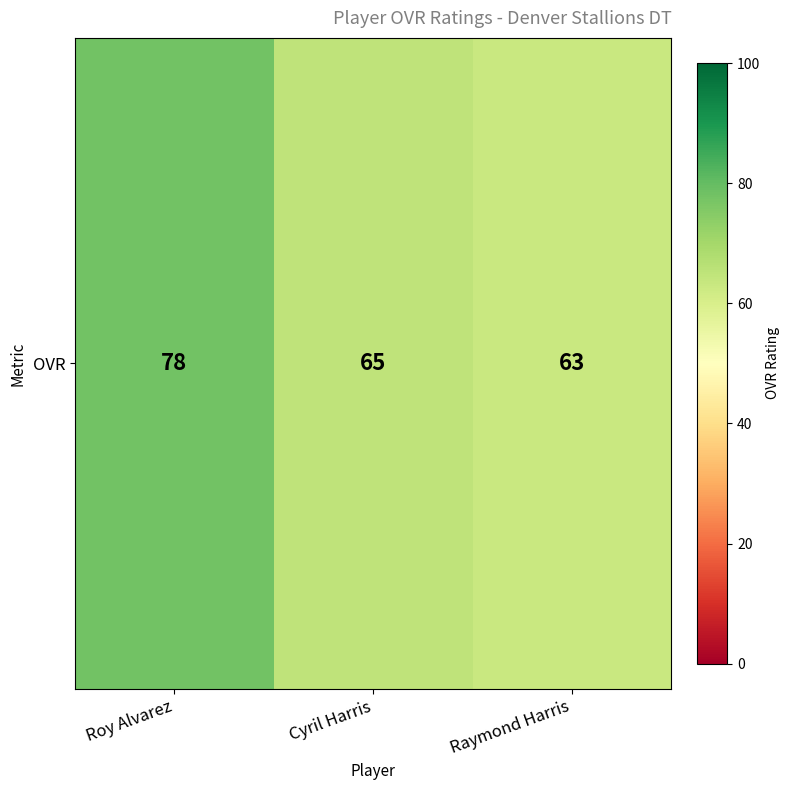

Which category has the highest value across all series?

Roy Alvarez